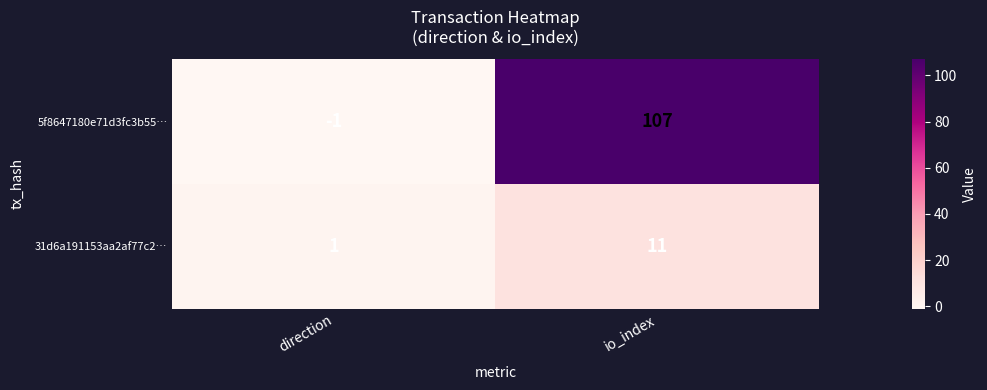

Which category has the lowest value in the 5f8647180e71d3fc3b55… series?

direction